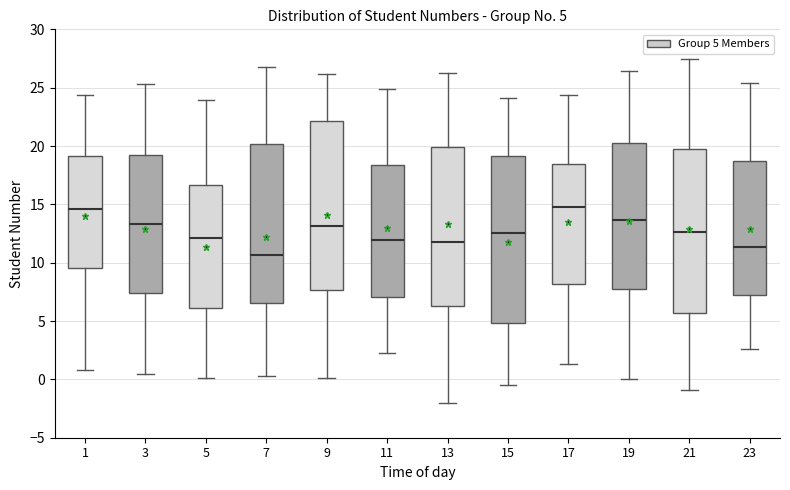

Which box's median line is the lowest?

7